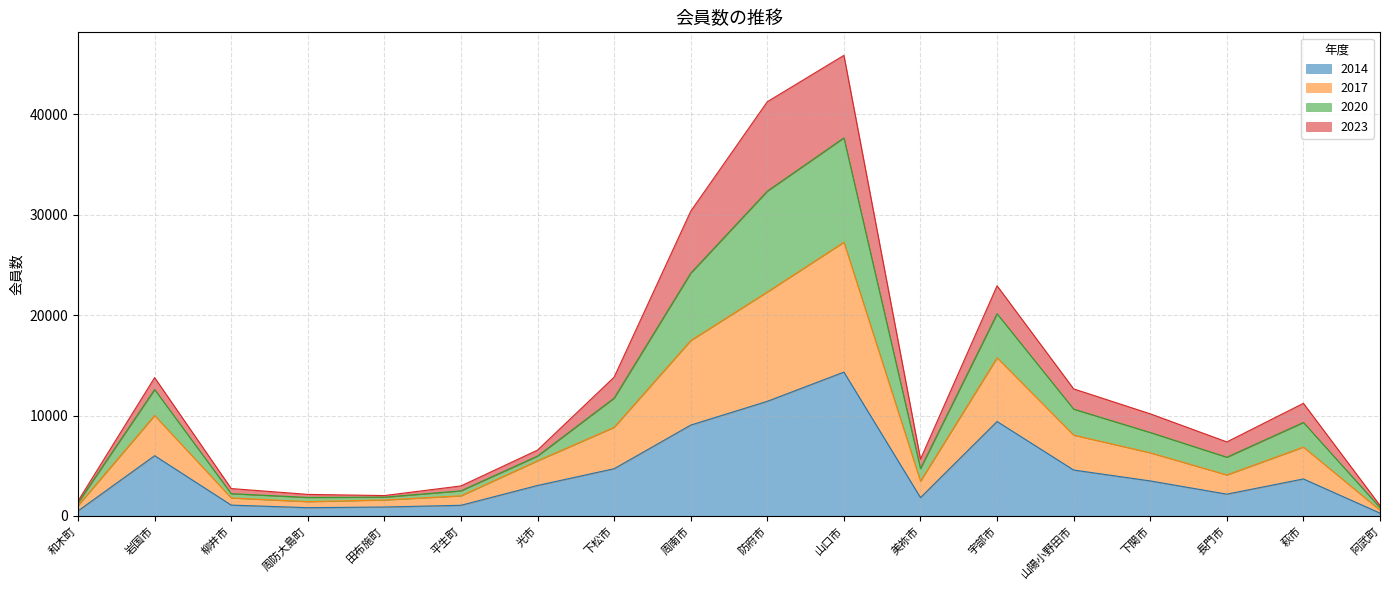

Which category has the highest value in the 2014 series?

山口市